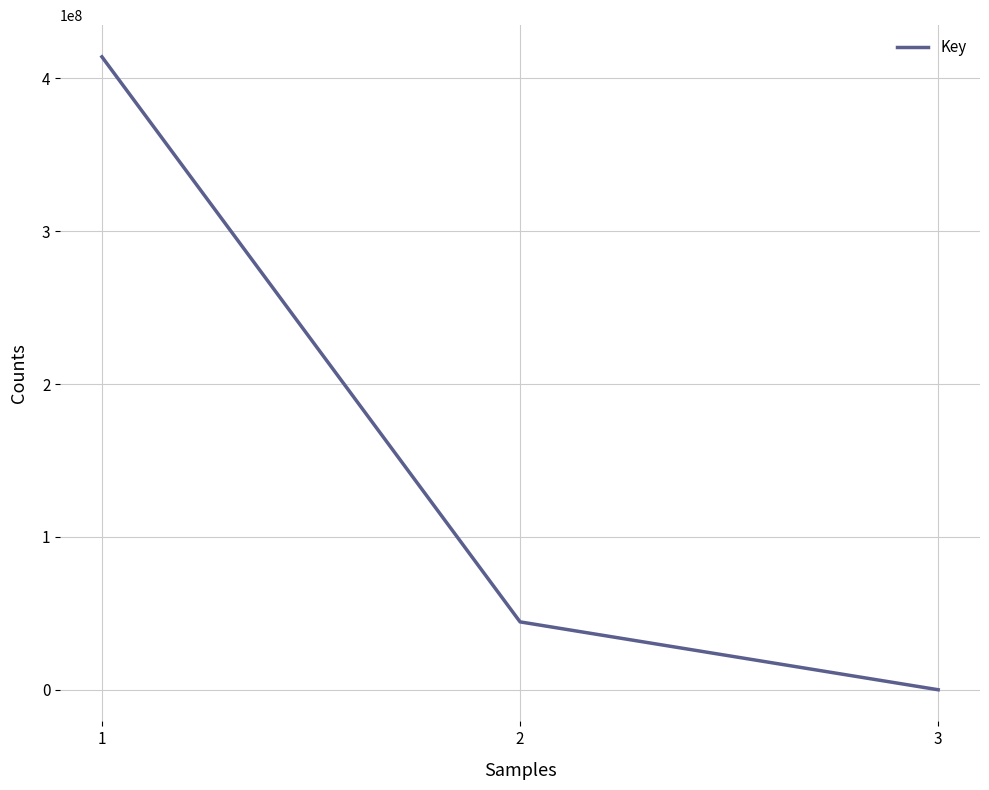

Which has a higher value, 2 or 1?

1